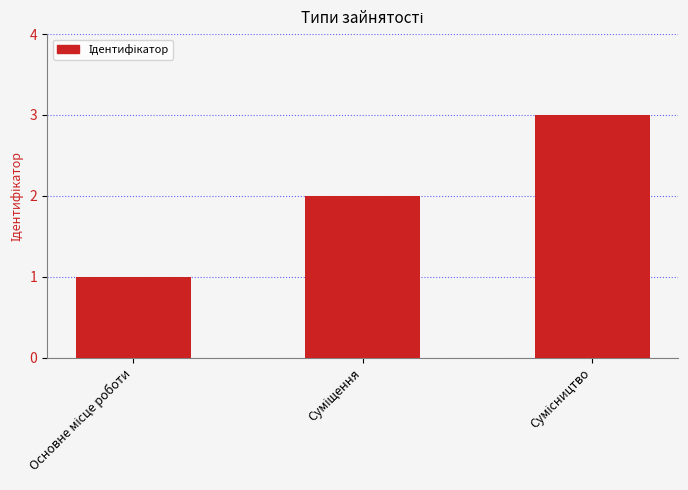

What is the sum of all values?

6